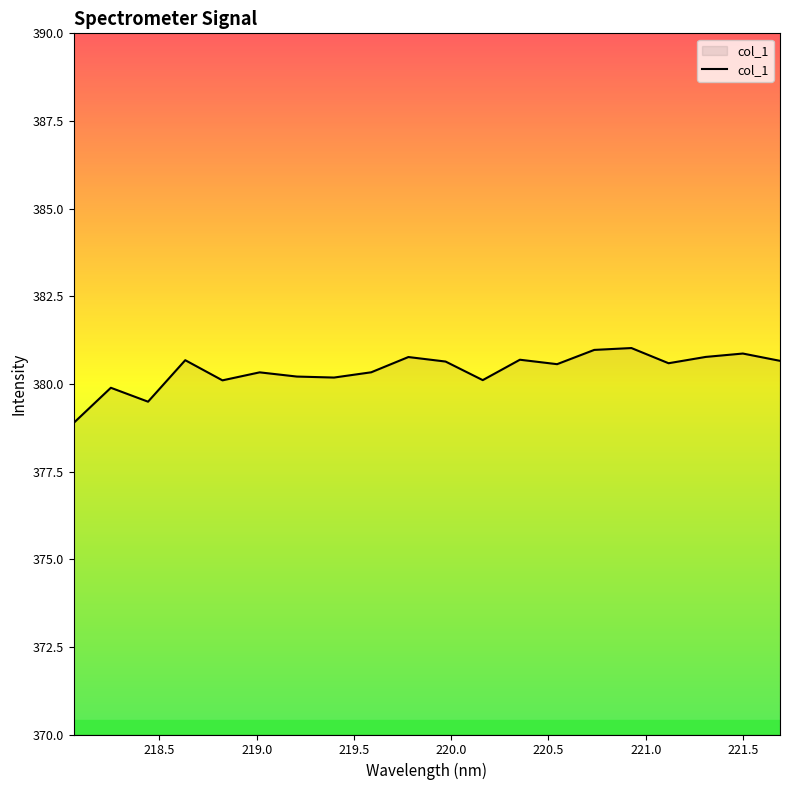

What is the difference between the maximum and minimum values?

2.1